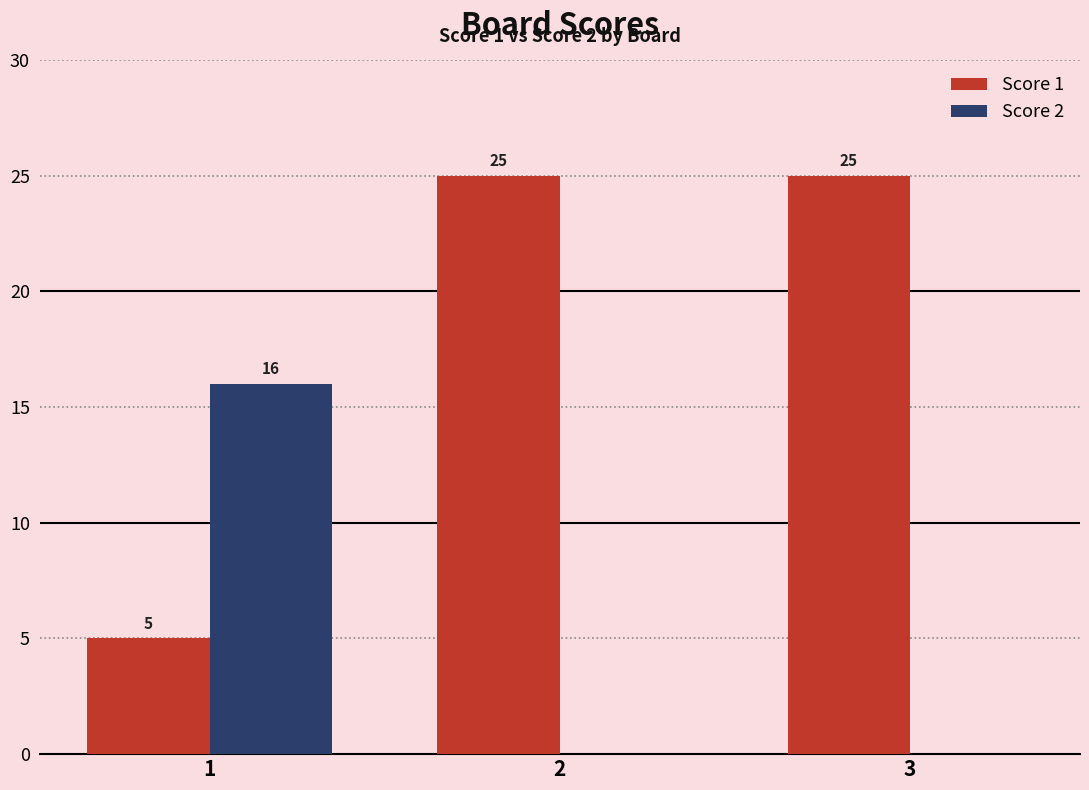

Reading left to right, what are all the values shown in this chart?

Score 1: 1=5	2=25	3=25
Score 2: 1=16	2=0	3=0